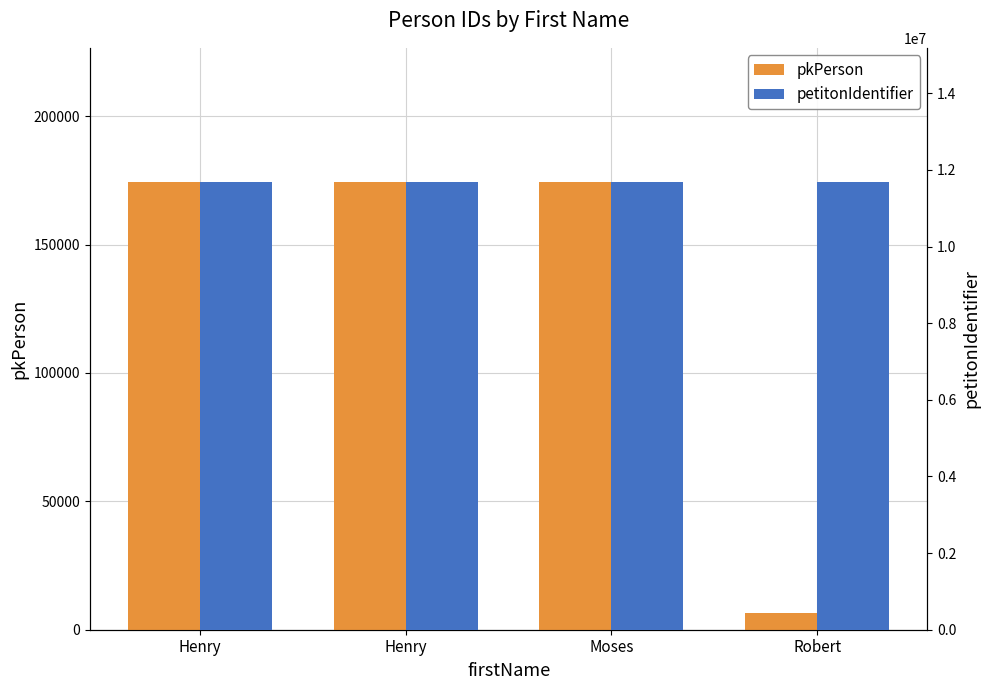

What is the lowest value of the petitonIdentifier series?

11682510